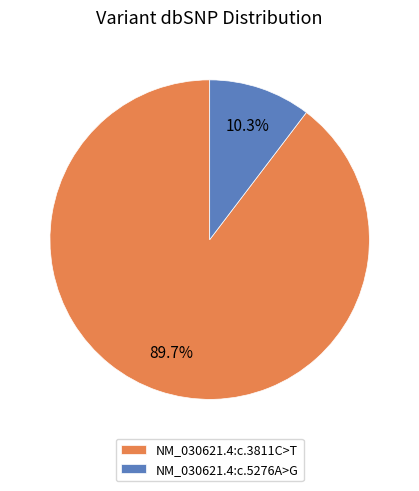

To the nearest percent, what portion does NM_030621.4:c.3811C>T represent?

90%